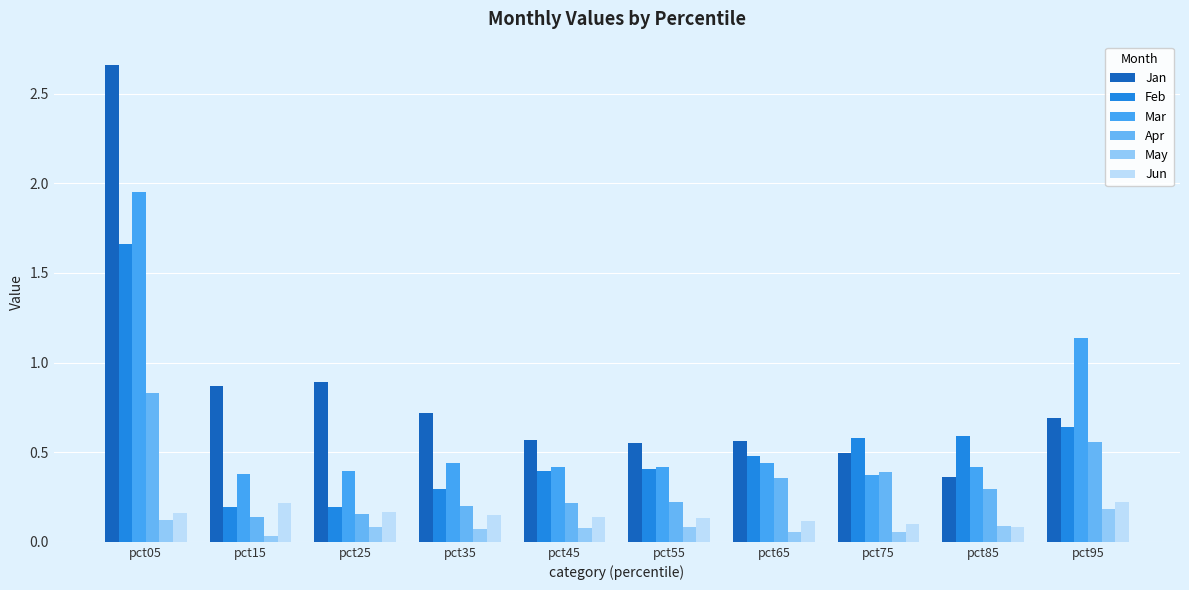

What is the lowest value of the Feb series?

0.2